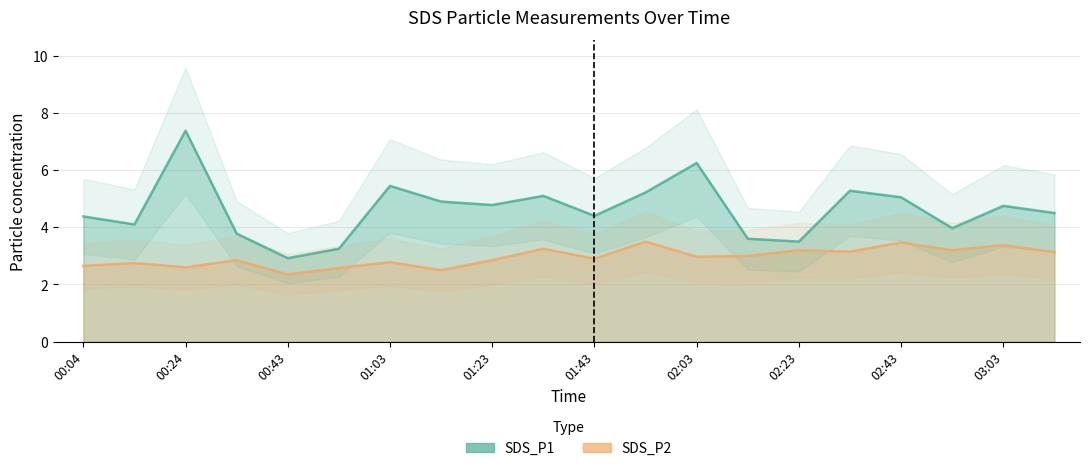

How many data points does each series have?

20